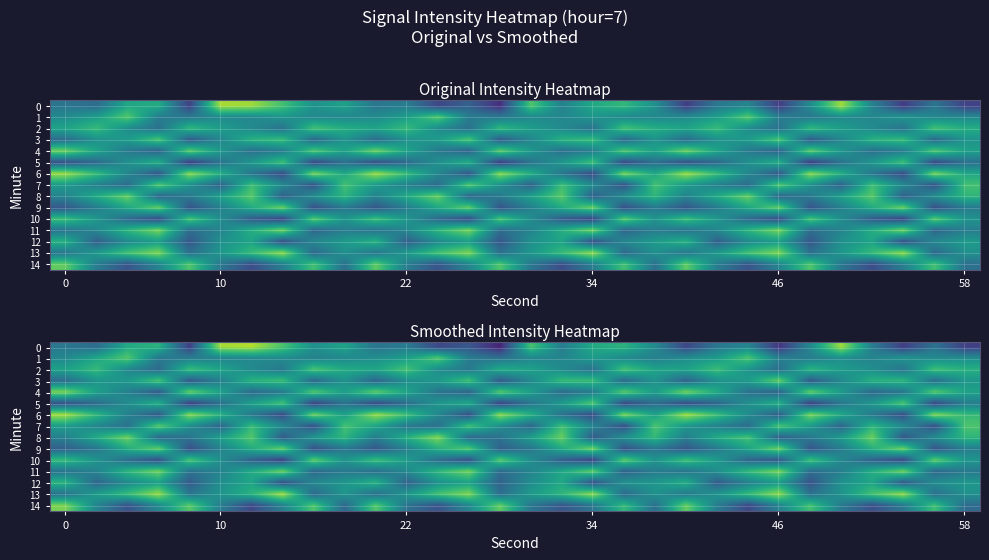

How many series are shown in this chart?

15